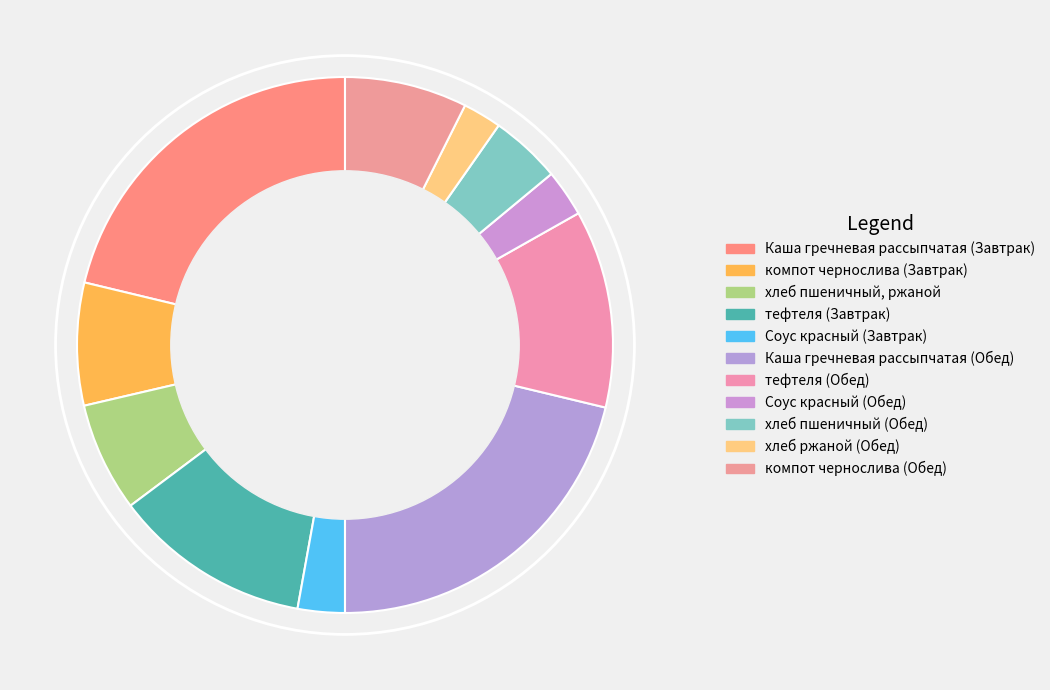

Rank the categories by value from highest to lowest.

Каша гречневая рассыпчатая (Завтрак), Каша гречневая рассыпчатая (Обед), тефтеля (Завтрак), тефтеля (Обед), компот чернослива (Завтрак), компот чернослива (Обед), хлеб пшеничный, ржаной, хлеб пшеничный (Обед), Соус красный (Завтрак), Соус красный (Обед), хлеб ржаной (Обед)